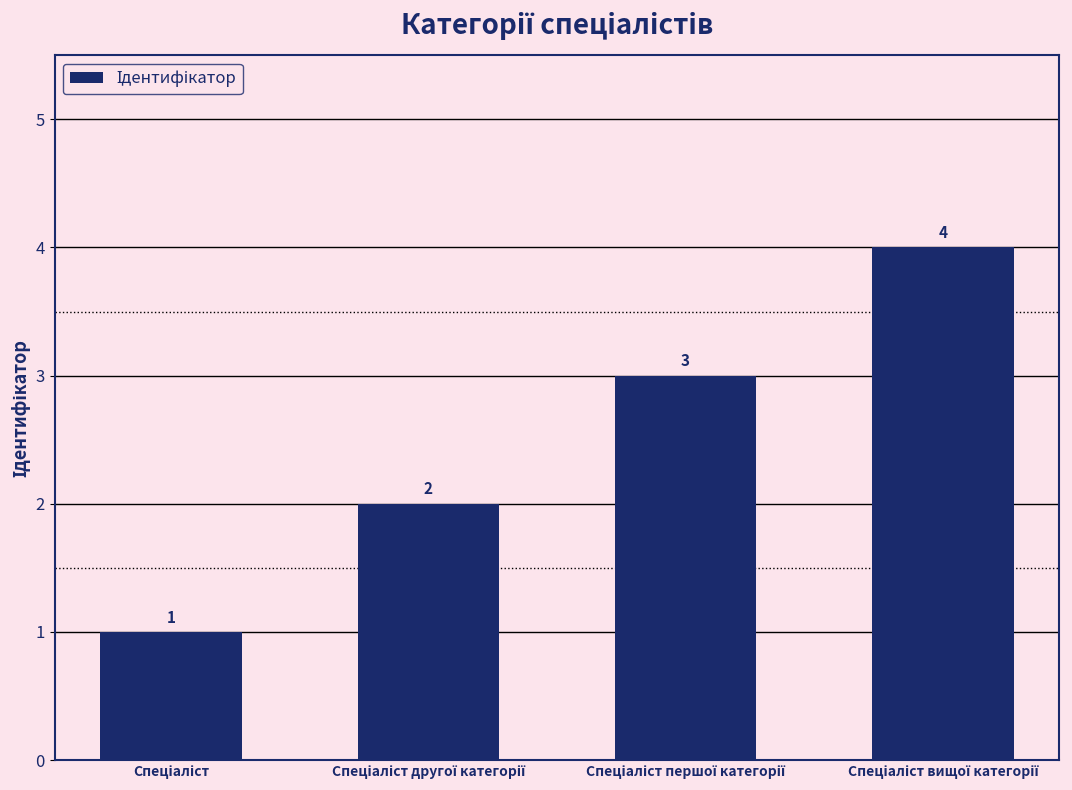

What is the value of the 2nd bar from the left?

2